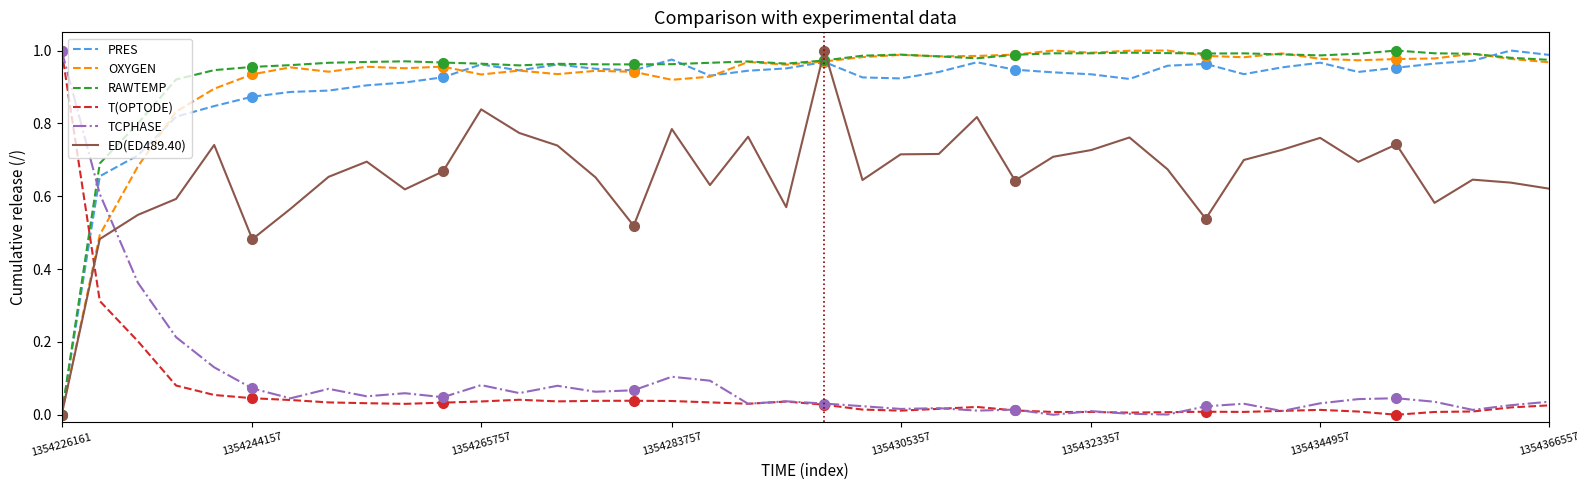

At which label does RAWTEMP reach its minimum?

1354226161